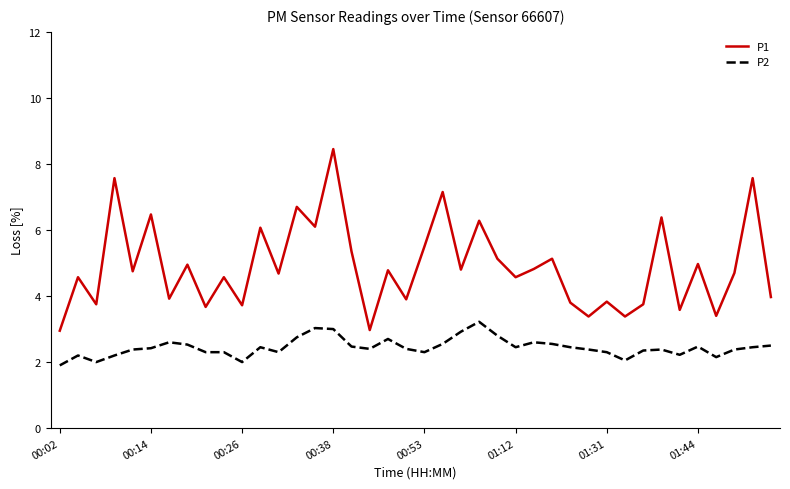

Is this an area chart (filled region under the line)?

No